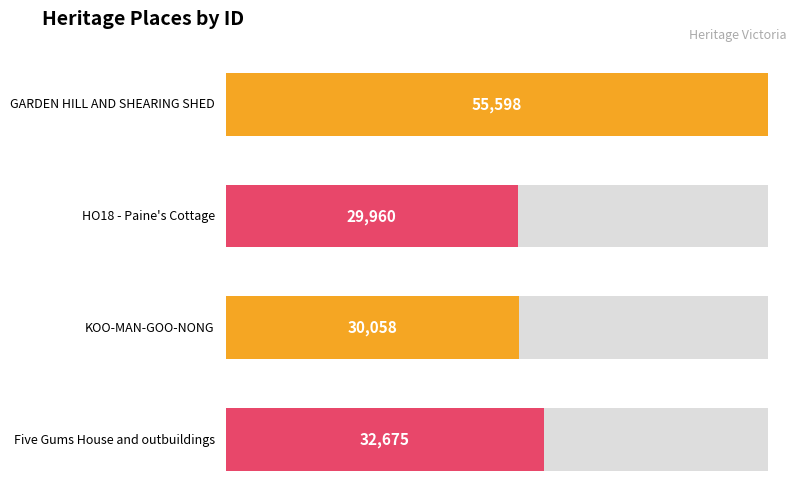

Does the chart contain stacked bars?

No